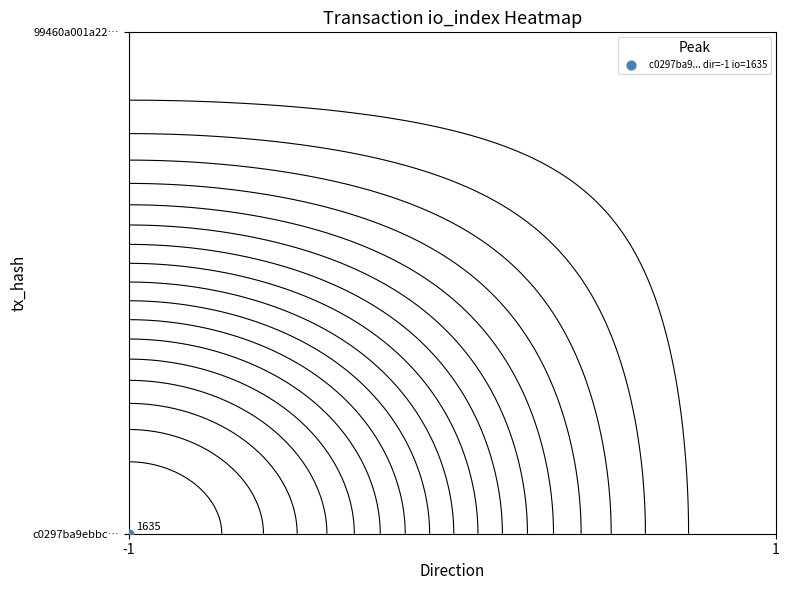

At how many categories does at least one series exceed 735?

1